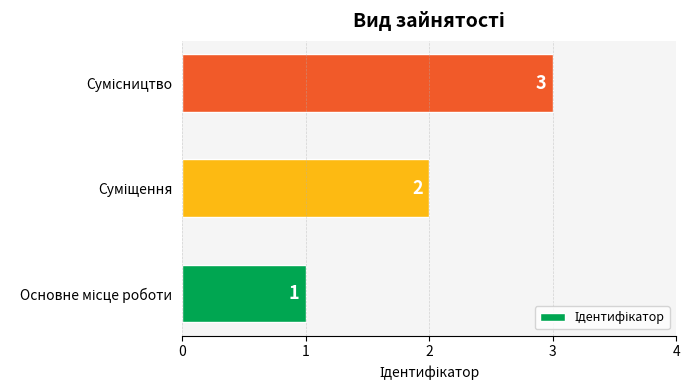

What is the greatest value displayed?

3